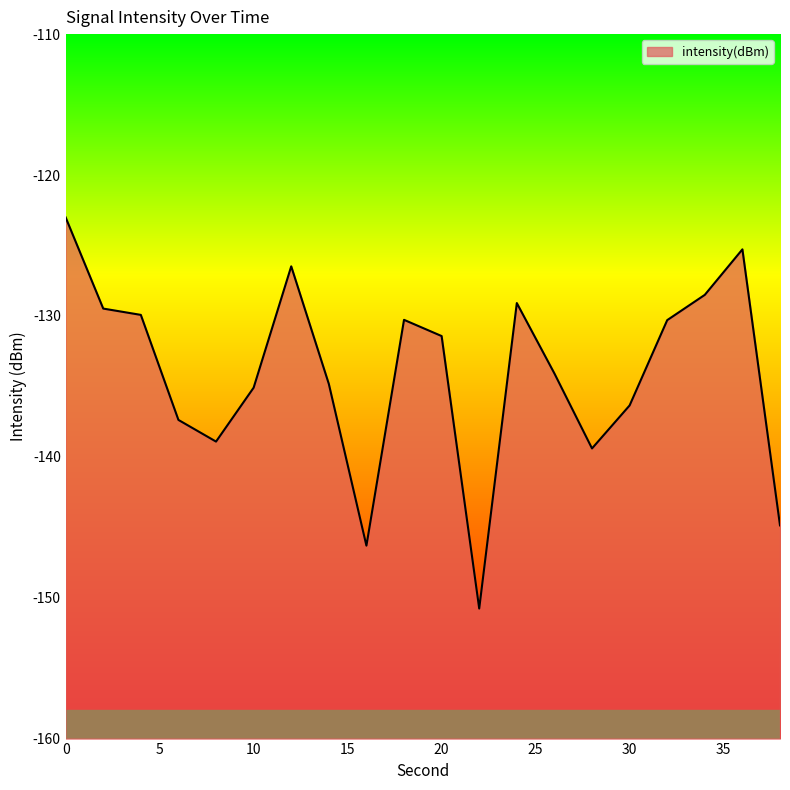

Rank the categories by value from lowest to highest.

22, 16, 38, 28, 8, 6, 30, 10, 14, 26, 20, 32, 18, 4, 2, 24, 34, 12, 36, 0